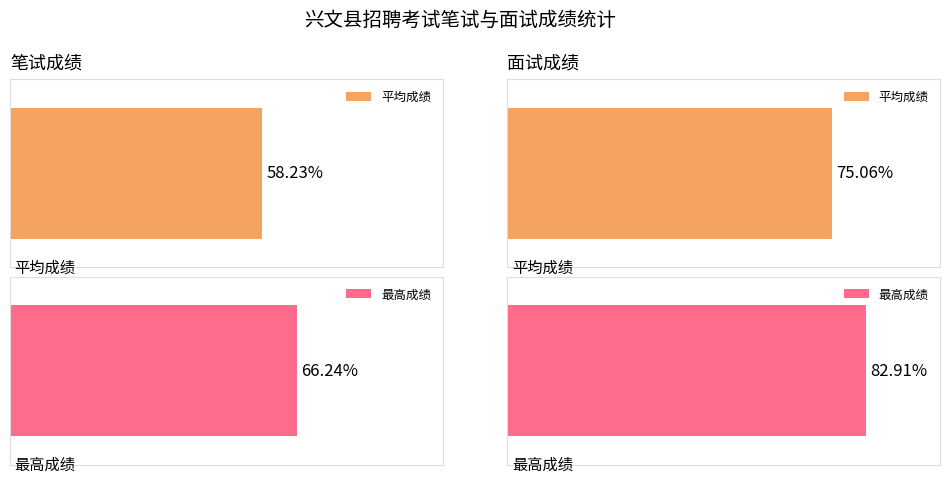

The 面试成绩 series shows 37.2 at 6. True or false?

False